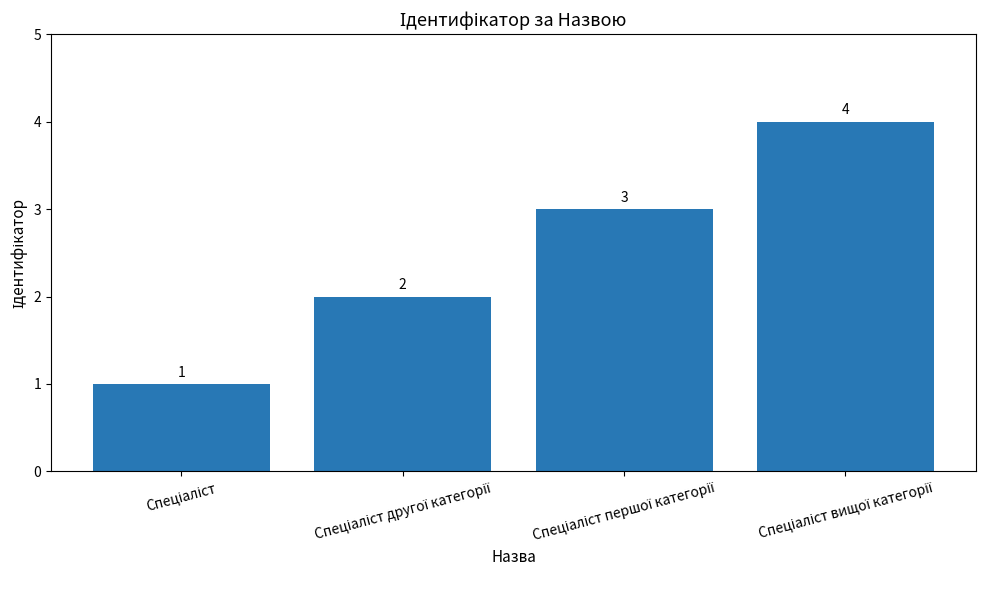

What is the sum of all values?

10